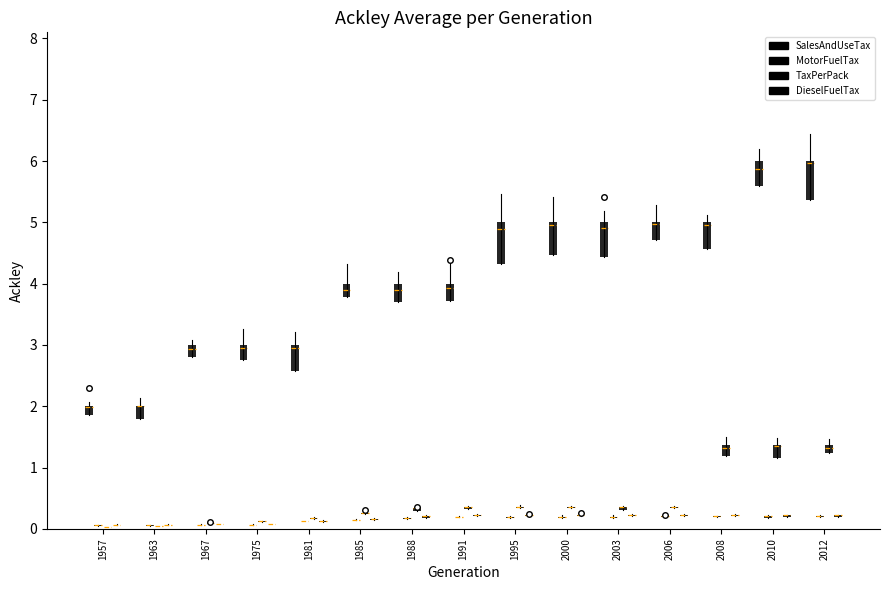

List the series in order of their peak value, lowest first.

MotorFuelTax, DieselFuelTax, TaxPerPack, SalesAndUseTax